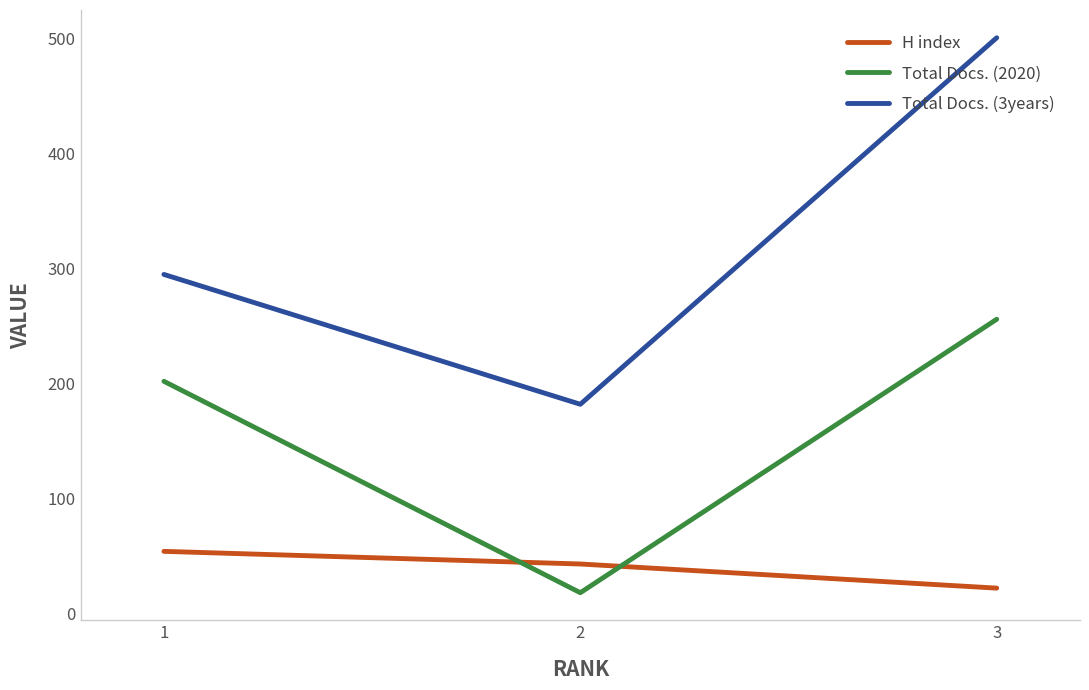

What is the difference between the maximum and minimum values in the Total Docs. (3years) series?

319